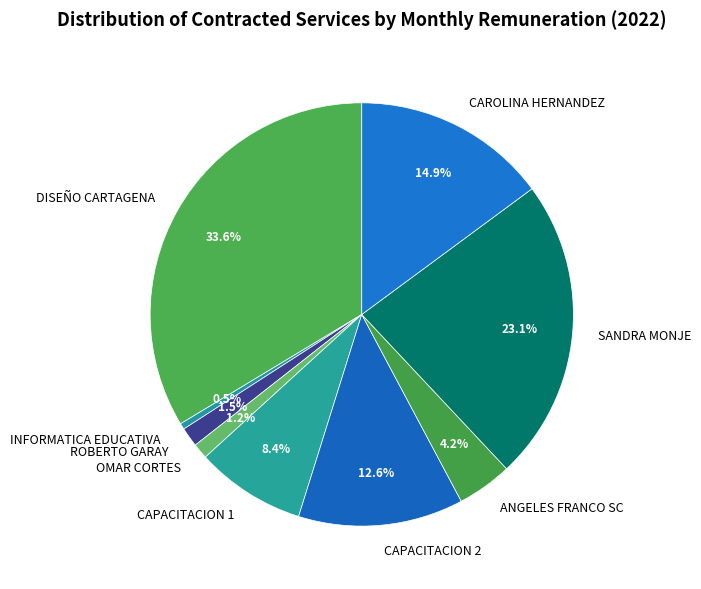

Approximately how many times larger is the value at CAPACITACION 2 compared to CAPACITACION 1?

1.5